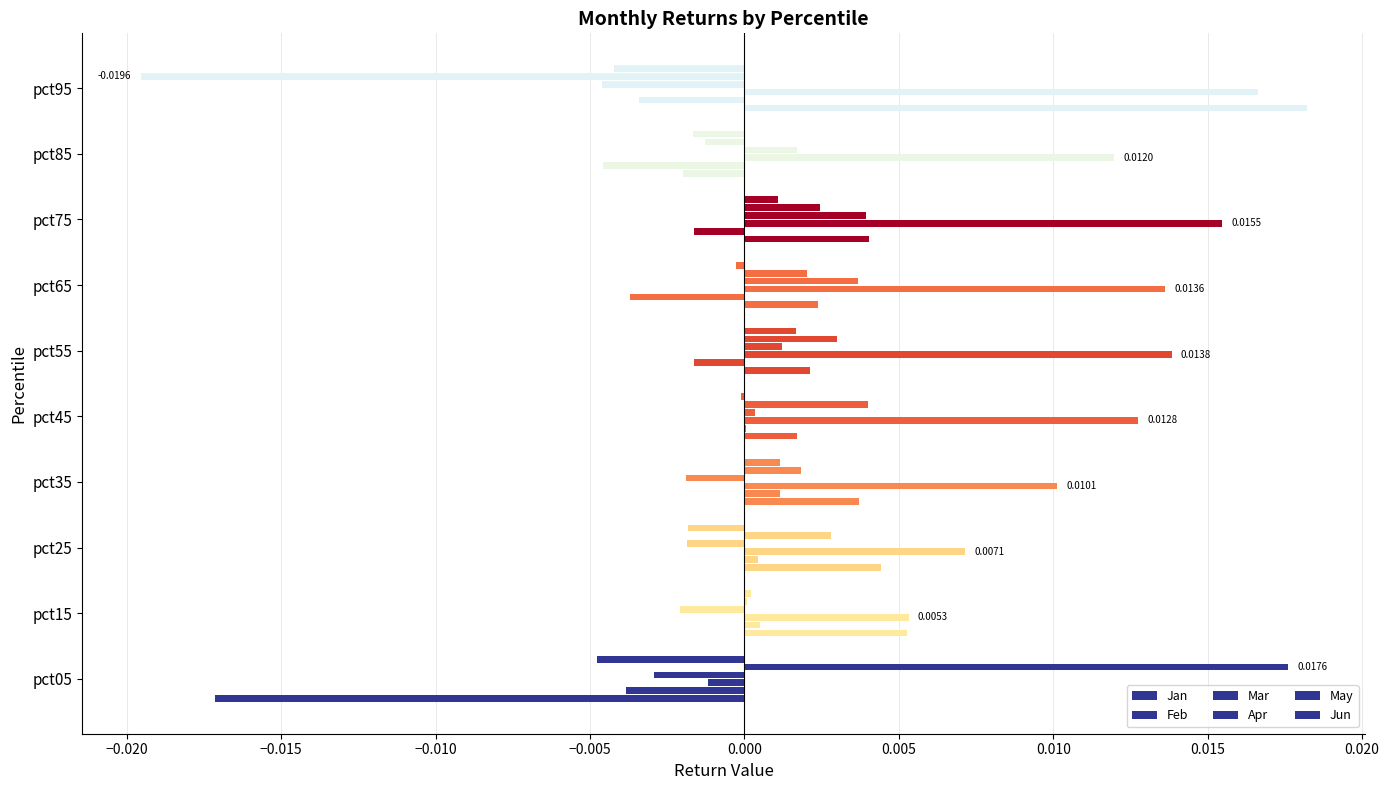

How many positive values does the Jan series have?

8